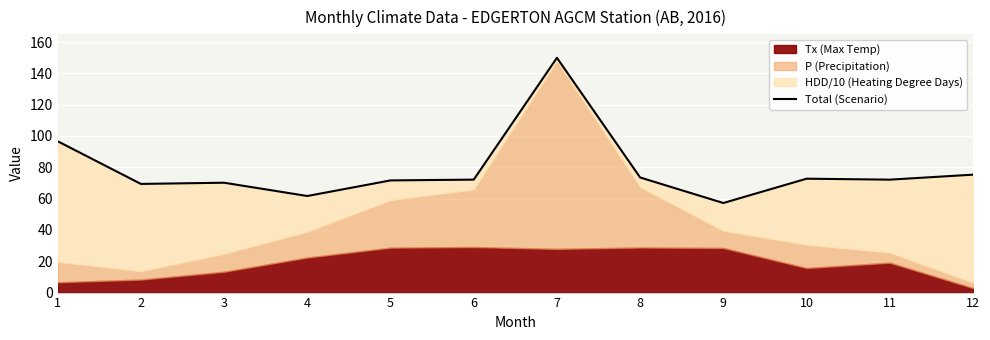

Where is the data nearest to the value 103?

1